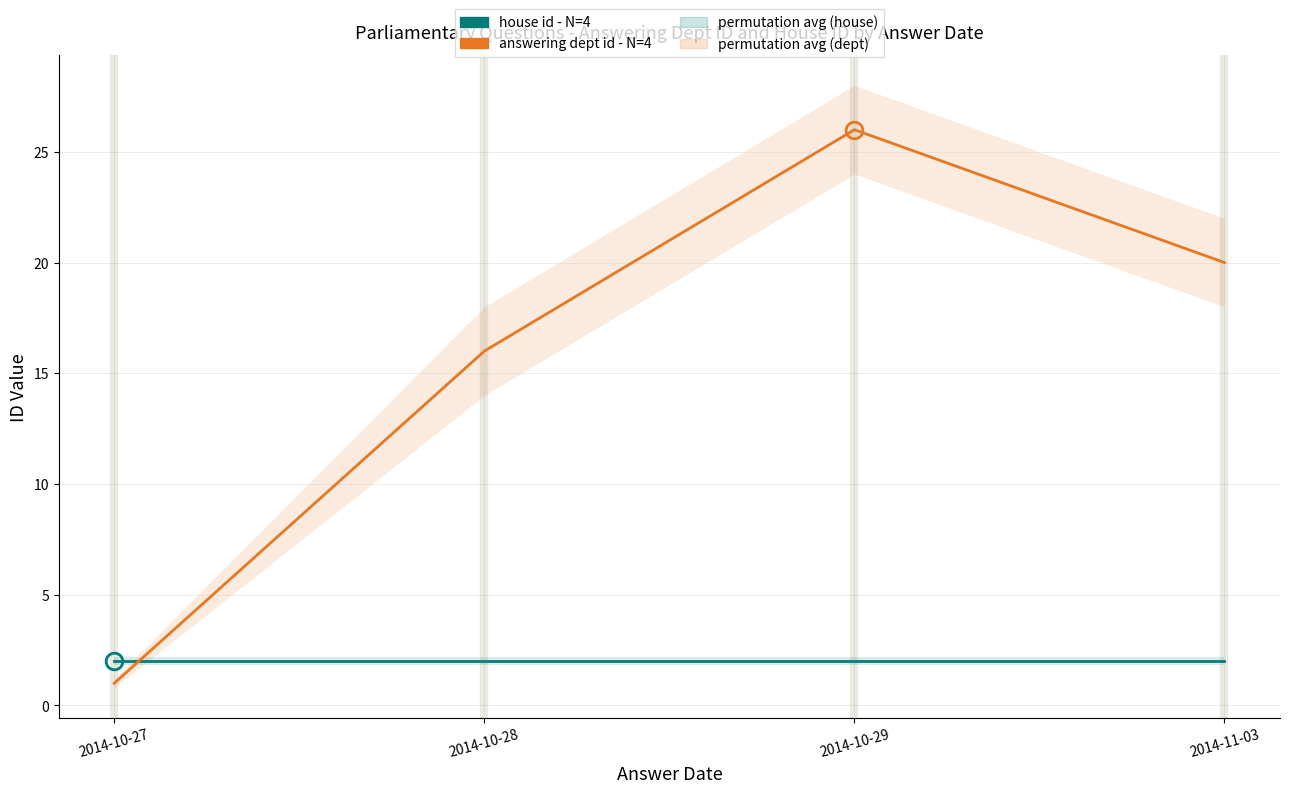

Between which two adjacent categories do answering dept id - N=4 and house id - N=4 first intersect?

2014-10-27 and 2014-10-28